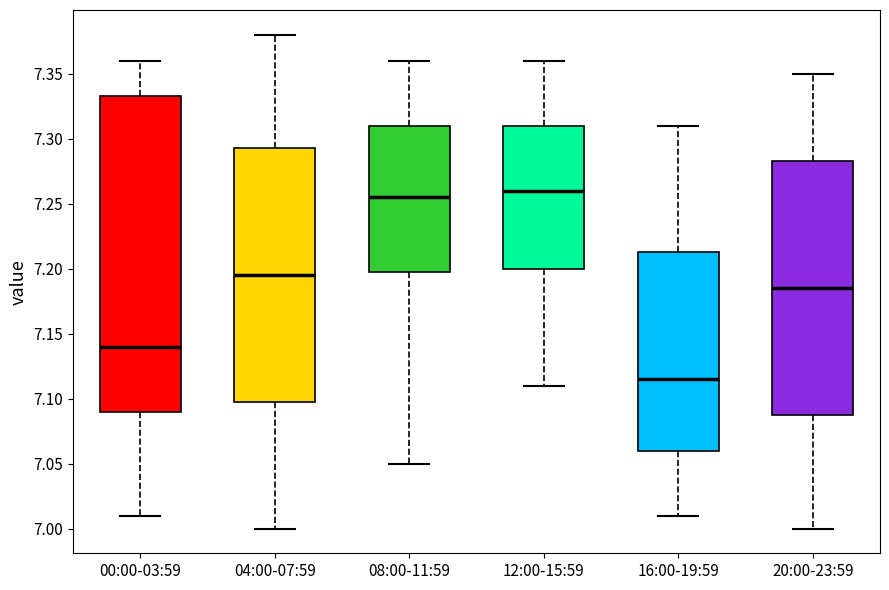

Where is the lower edge of the box for 04:00-07:59 on the y-axis? The values are not printed on the chart, so give them approximately, as read against the axis.

7.100